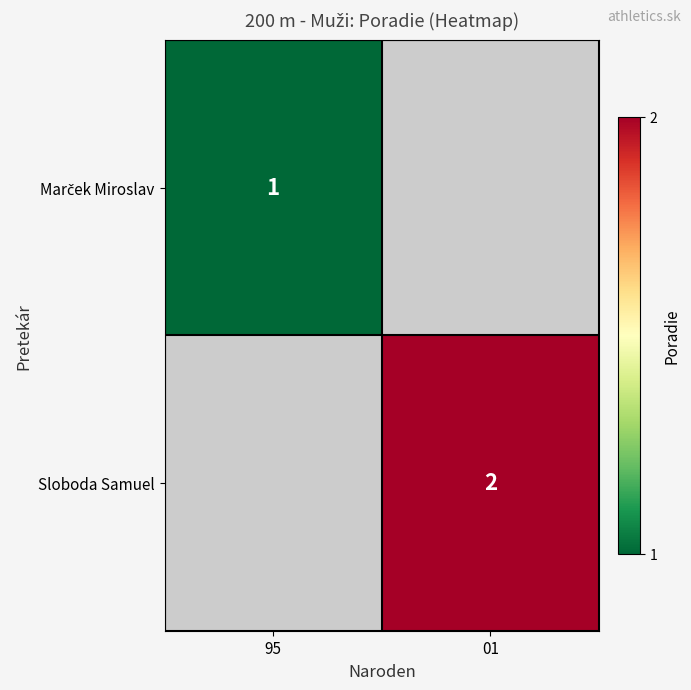

The Sloboda Samuel series shows 3 at 01. True or false?

False